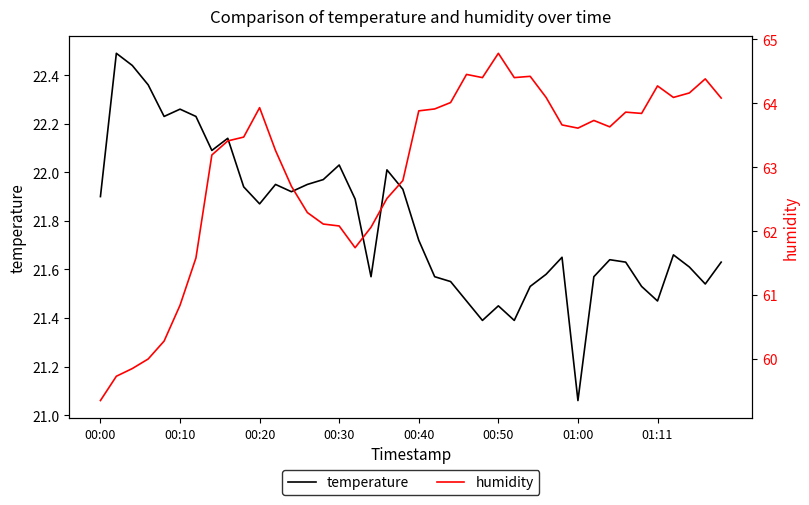

List the series in order of their peak value, lowest first.

temperature, humidity